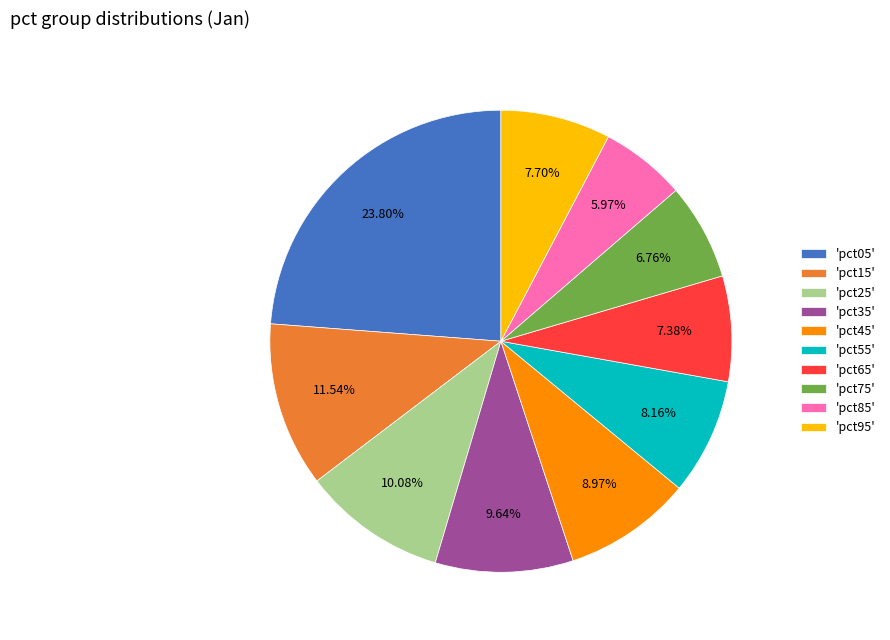

Does 'pct75' represent more than half of the total?

No